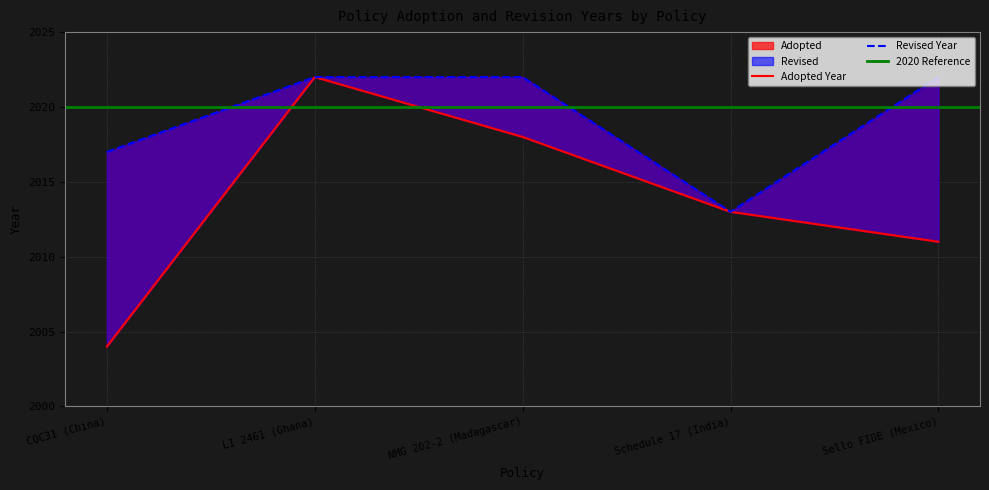

The value at NMG 202-2 (Madagascar) is 2018. True or false?

True